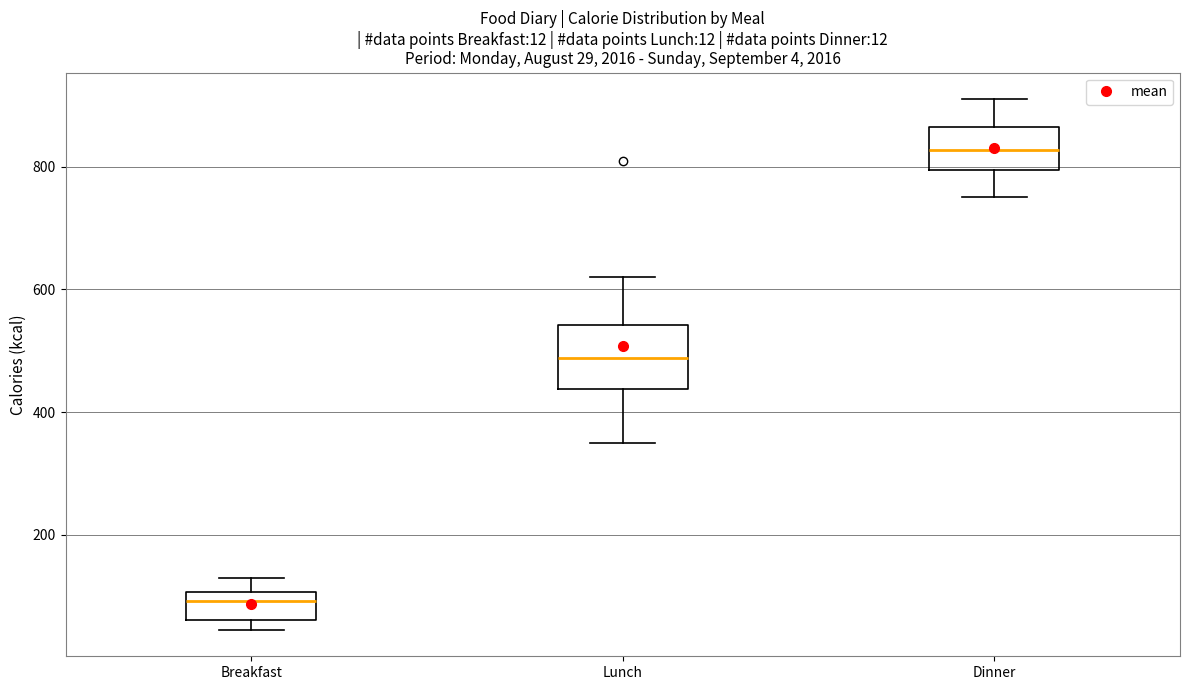

Which box is the tallest, from its lower edge to its upper edge?

Lunch